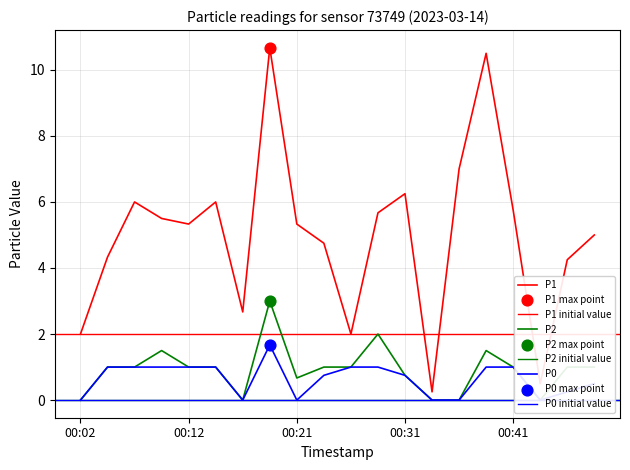

What is the total value across all series at 00:21?

6.0